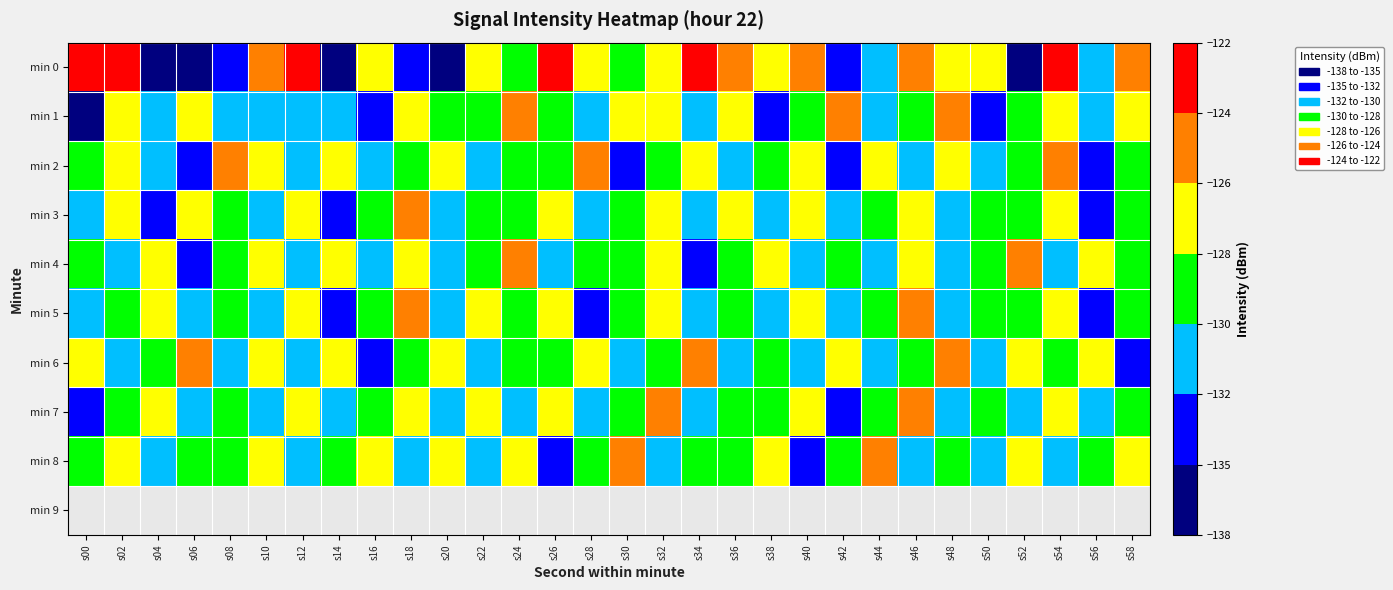

What is the difference between the min 2 values at s16 and s56?

1.0